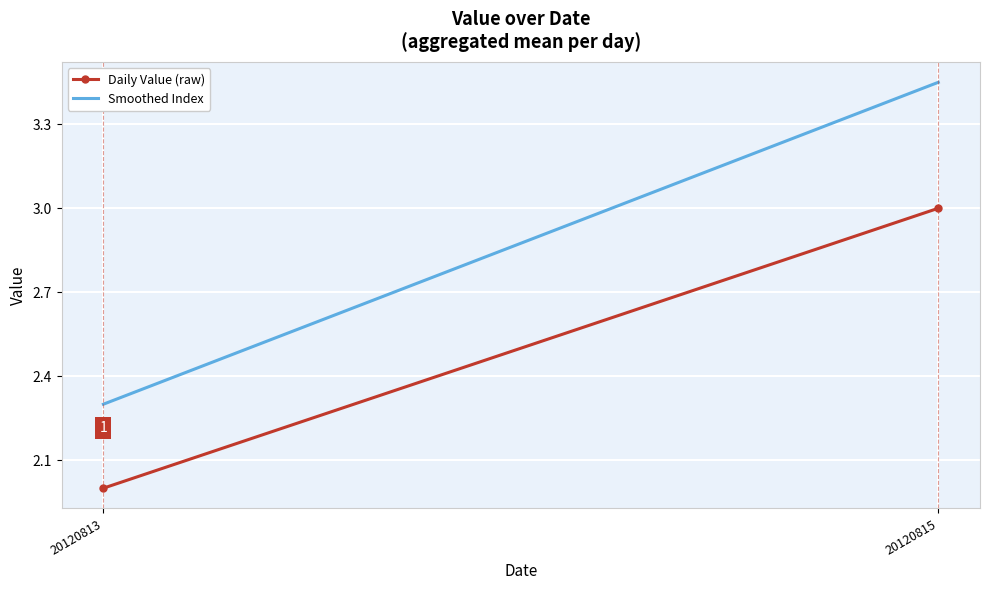

Reading left to right, list all the values displayed in this chart.

Daily Value (raw): 20120813=2.0	20120815=3.0
Smoothed Index: 20120813=2.3	20120815=3.4